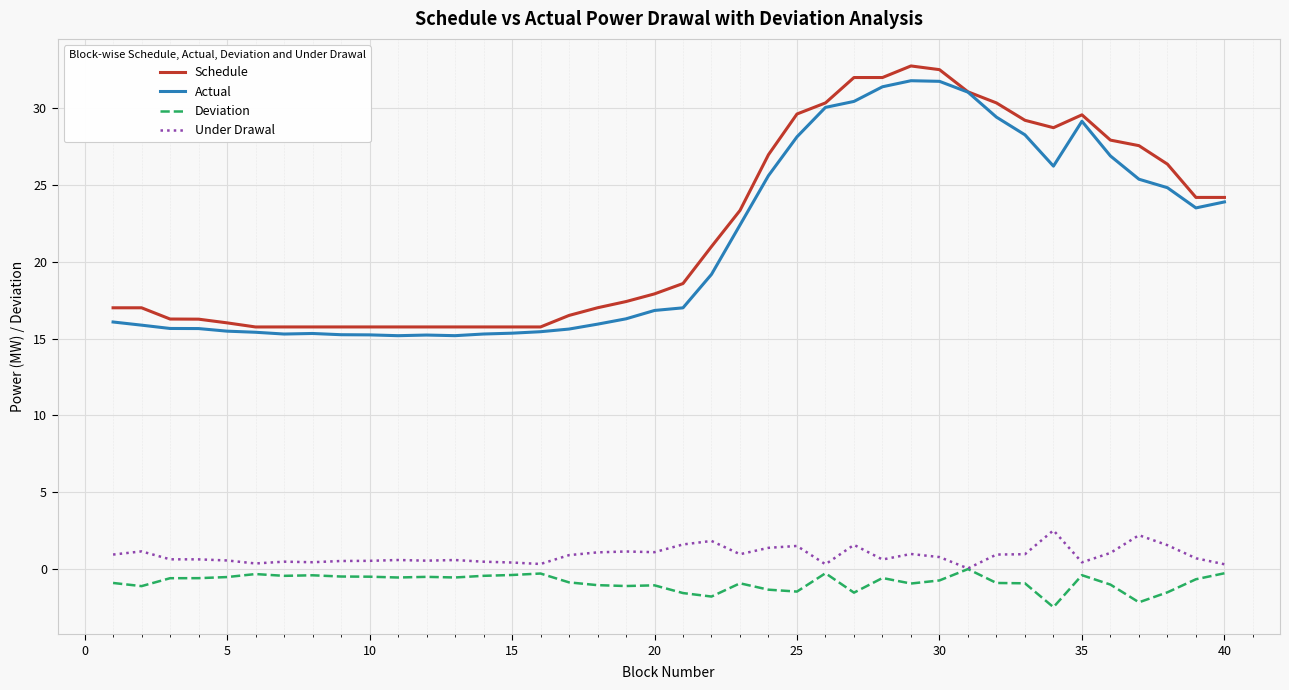

Which series has the widest spread of values?

Schedule